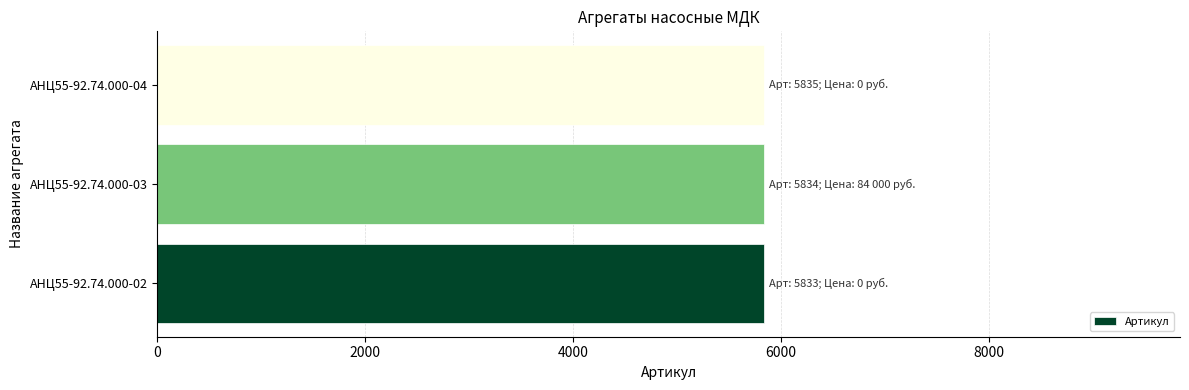

Does the chart contain stacked bars?

No